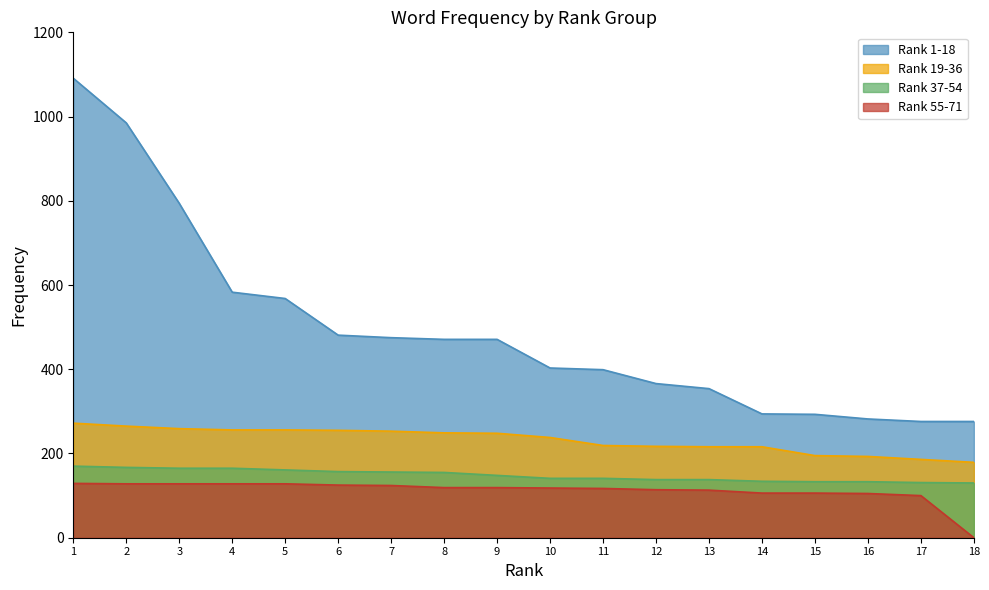

What is the minimum value for col_11?

130